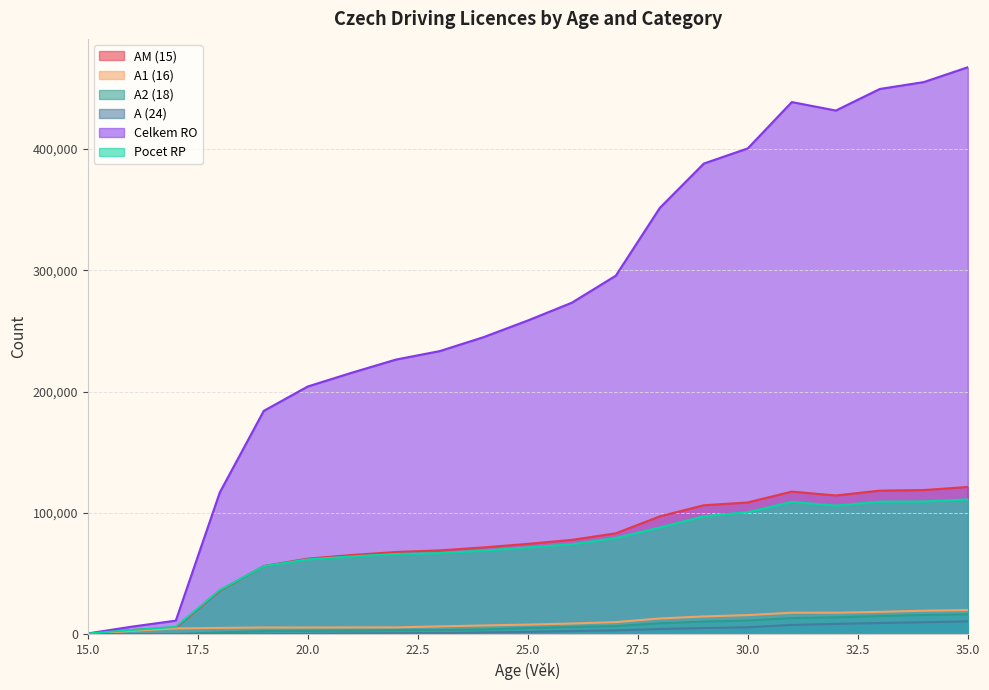

True or false: A (24) and AM (15) cross at least once.

False